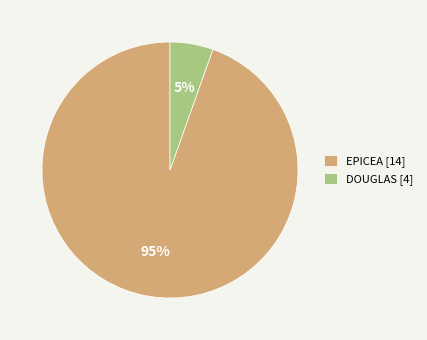

Does EPICEA [14] account for over 50% of the chart?

Yes